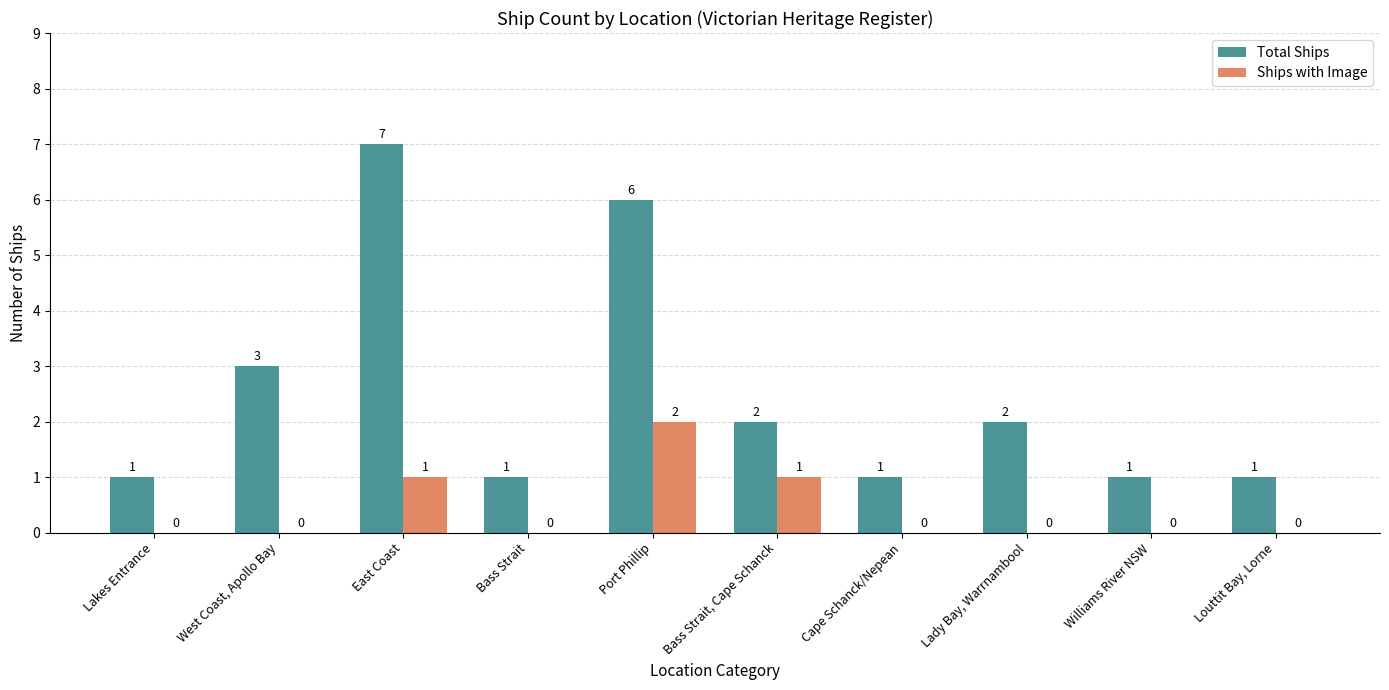

Reading left to right, transcribe all the data shown in this chart.

Total Ships: 1	3	7	1	6	2	1	2	1	1
Ships with Image: 0	0	1	0	2	1	0	0	0	0